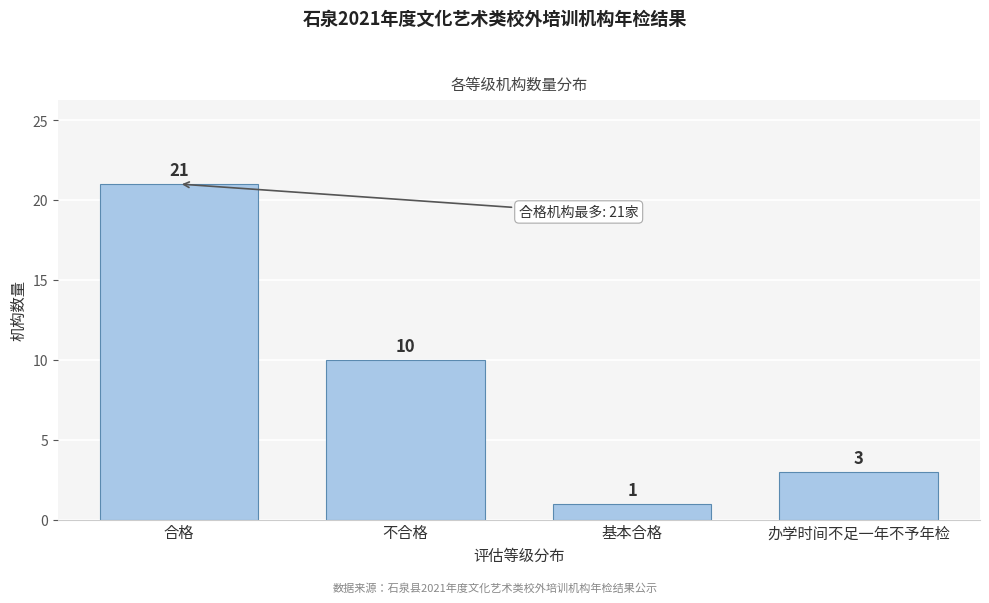

Reading right to left, transcribe all the data shown in this chart.

3	1	10	21